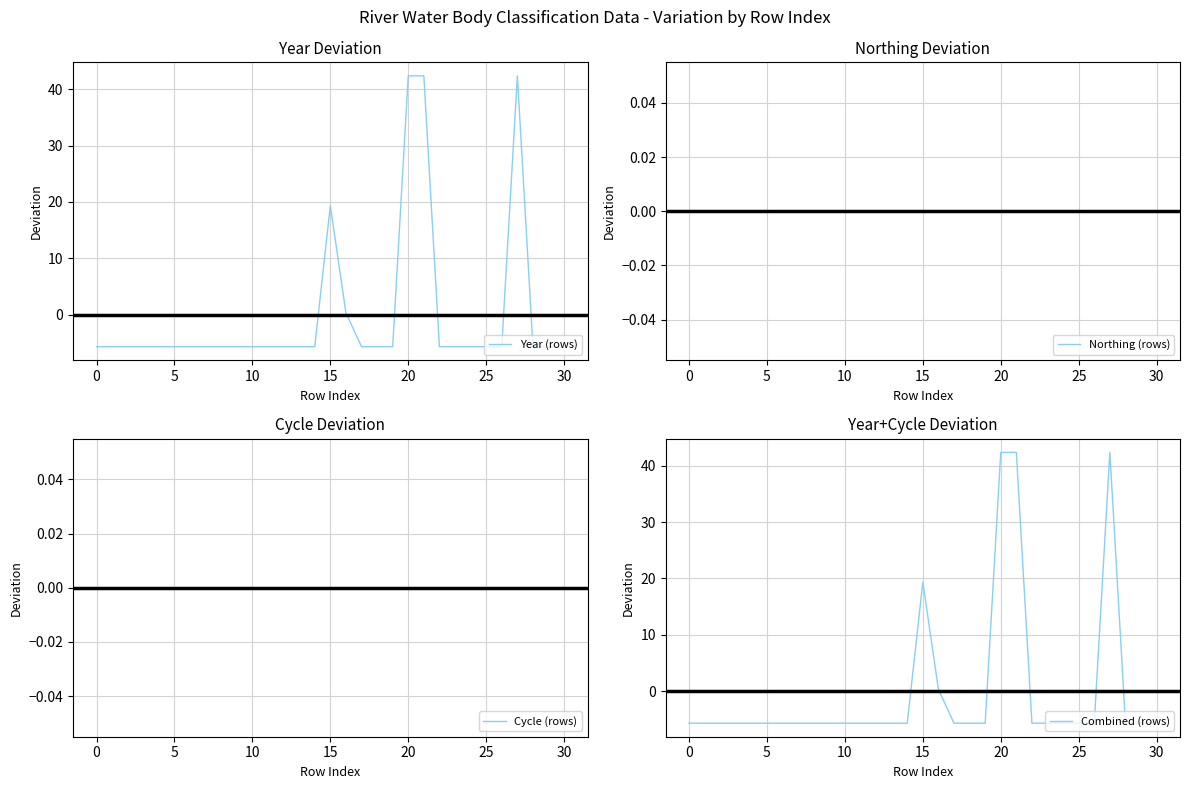

Where does the Year (rows) series first go above -5?

15